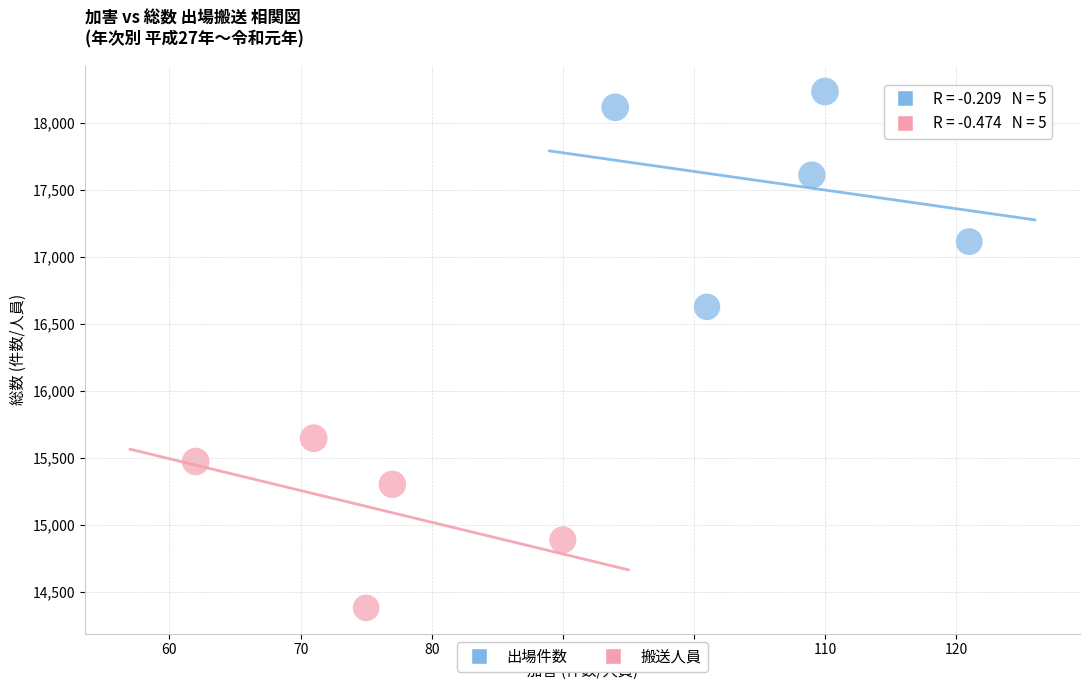

Which series has the widest spread of Y values?

出場件数